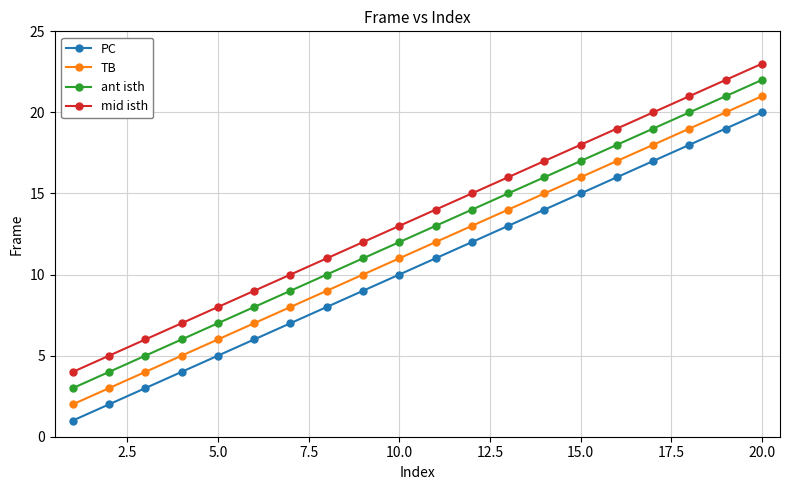

What is the lowest value of the TB series?

2